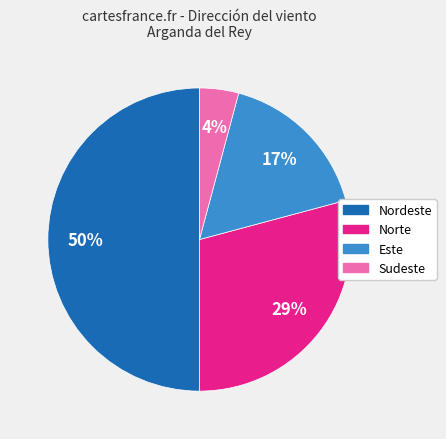

To the nearest percent, what is the difference between the largest and smallest slice percentages?

46%